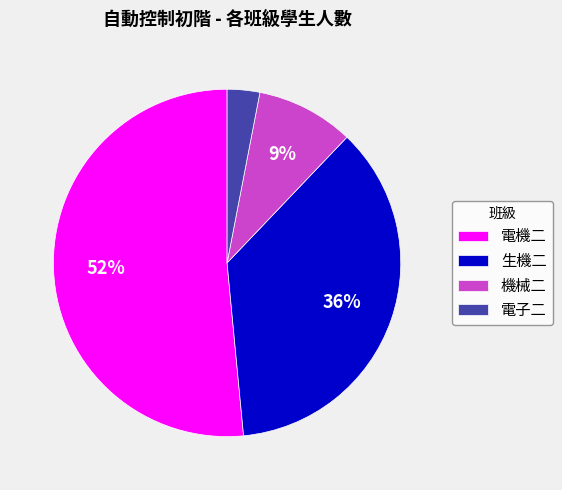

To the nearest percent, what is the average slice percentage?

25%